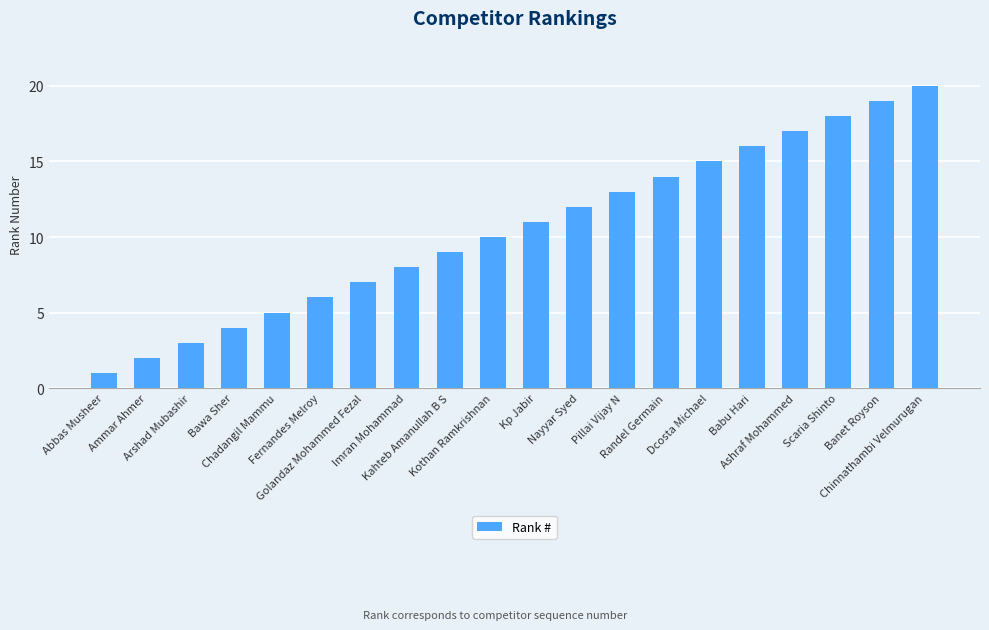

At which label is the value closest to 10?

Kothan Ramkrishnan